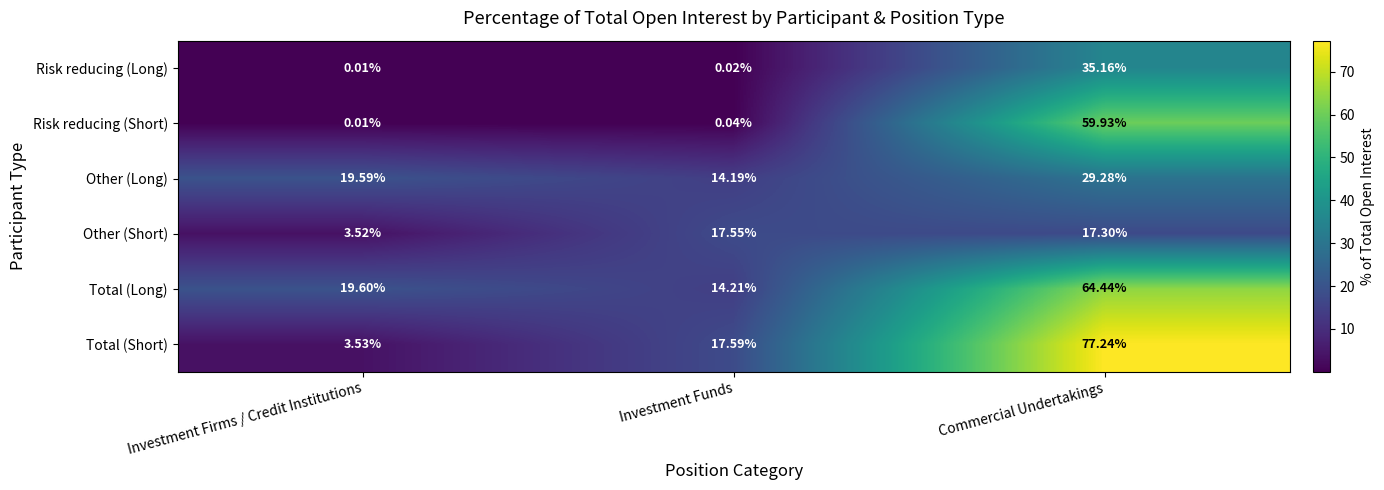

Which series has the largest total across all categories?

Total (Short)